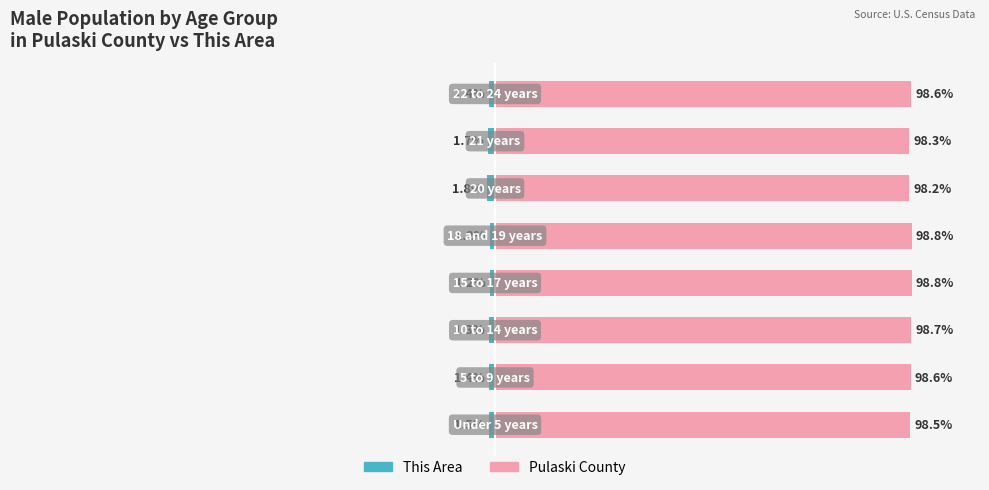

The This Area series shows -2.4 at 7. True or false?

False